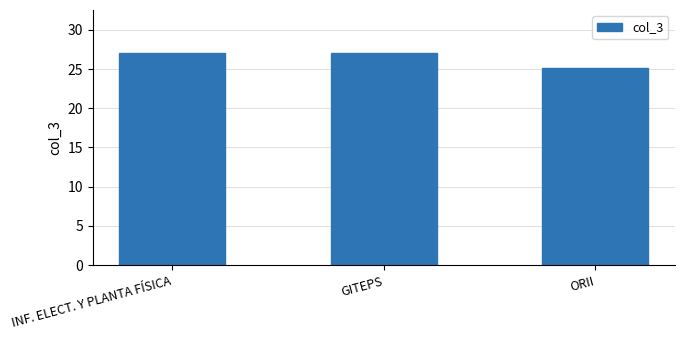

The chart shows a value of 42.9 at GITEPS. True or false?

False